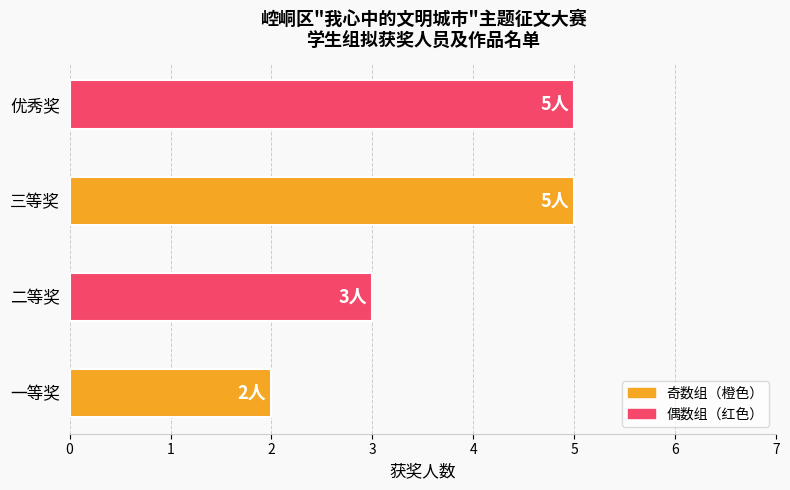

What is the difference between the maximum and minimum values?

3